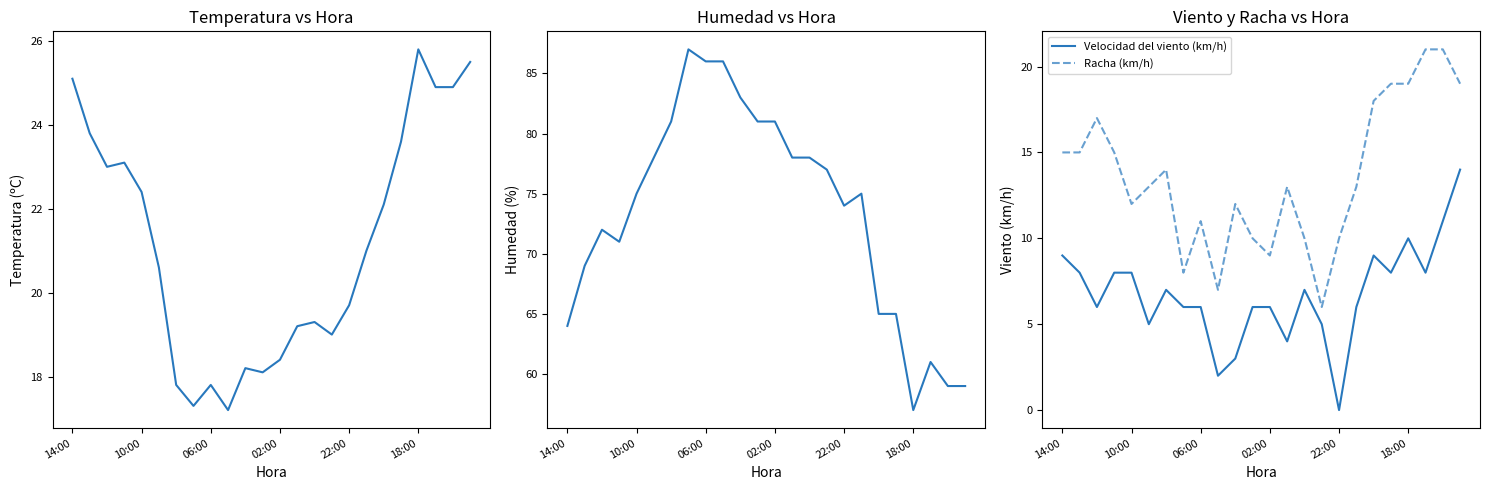

Count the number of categories in the chart.

24